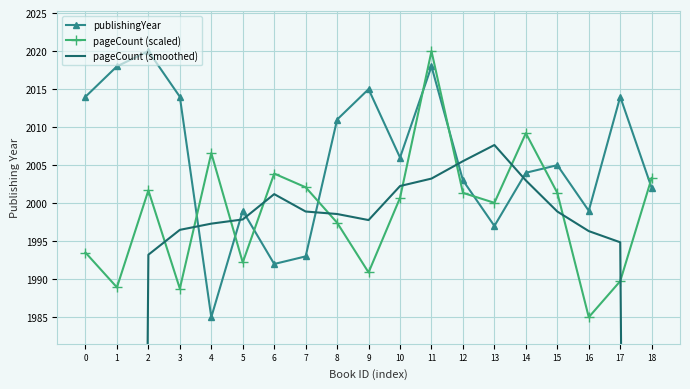

True or false: pageCount (scaled) and publishingYear intersect in this chart.

True